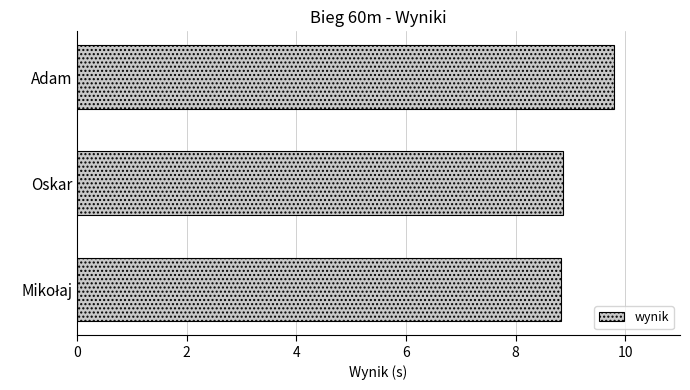

What is the maximum value shown in the chart?

9.8